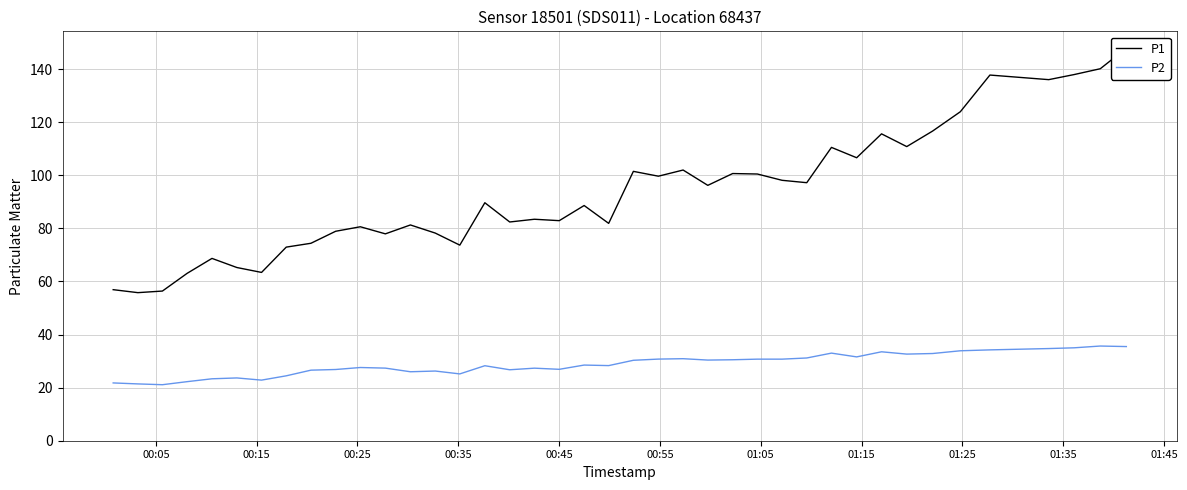

How many lines are shown in the chart?

2